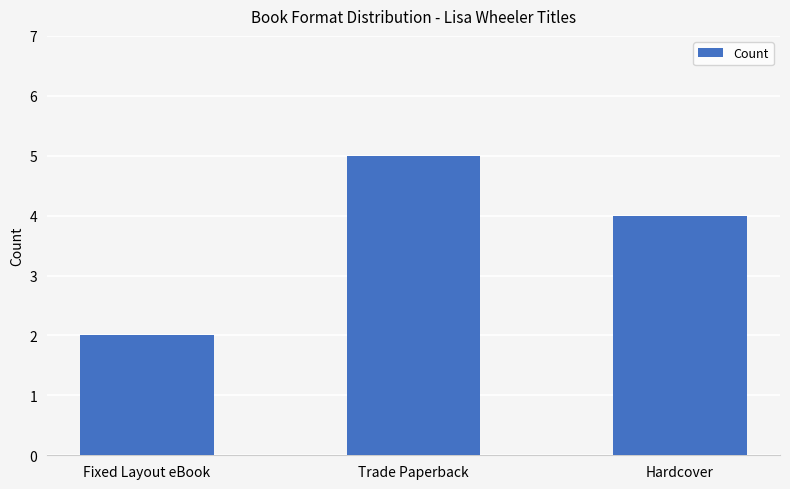

What is the label of the 2nd bar from the right?

Trade Paperback